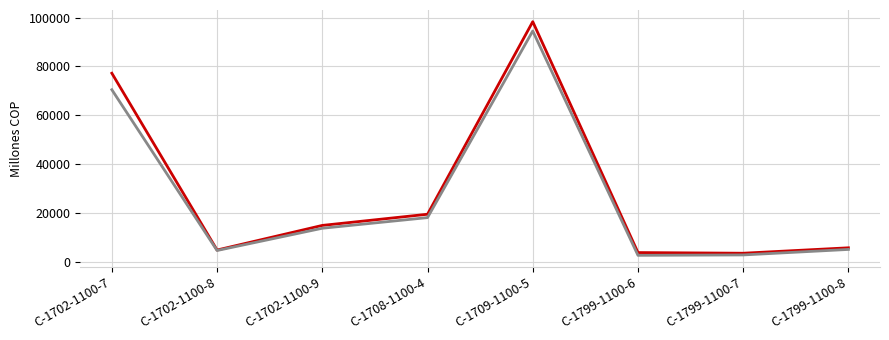

What is the minimum value shown in the chart?

2696